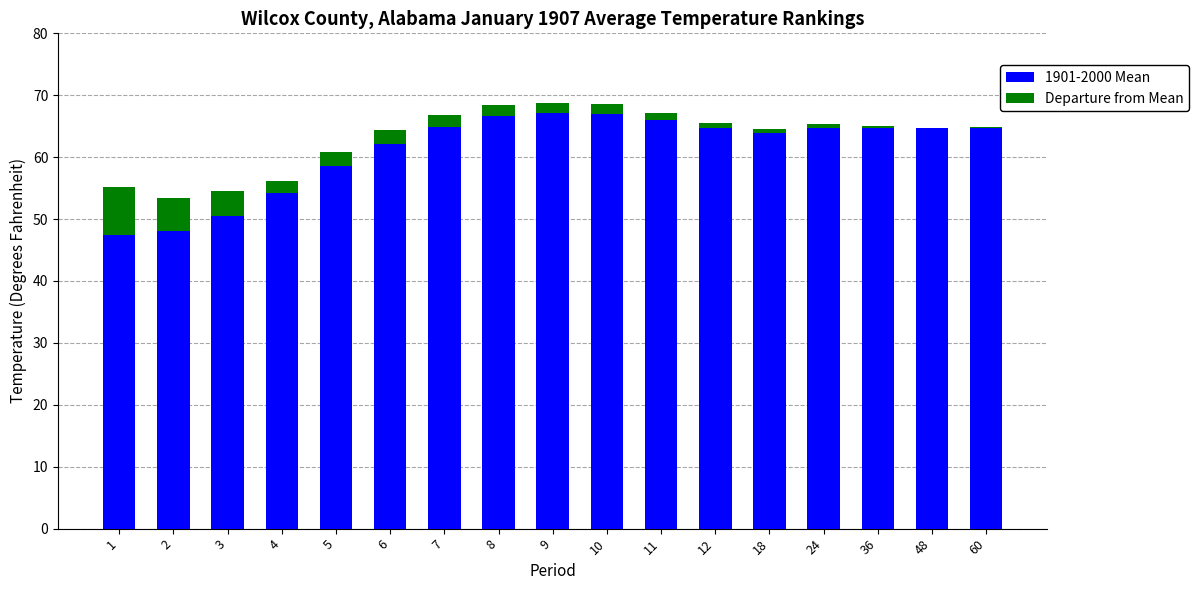

What is the total value across all series at 3?

54.6